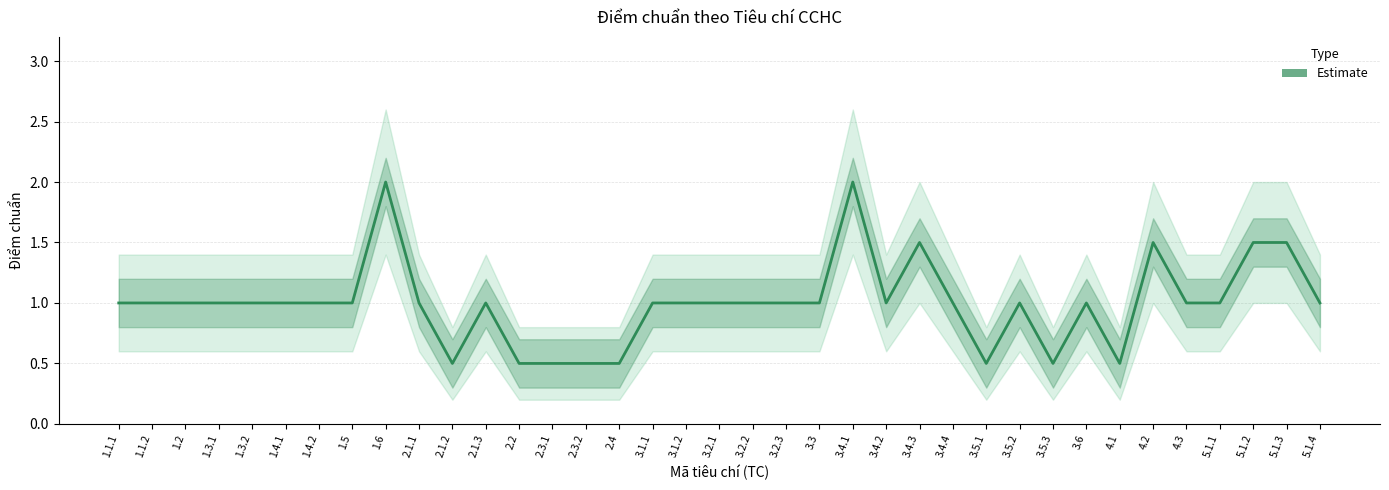

Approximately how many times larger is the value at 2.4 compared to 4.2?

0.3